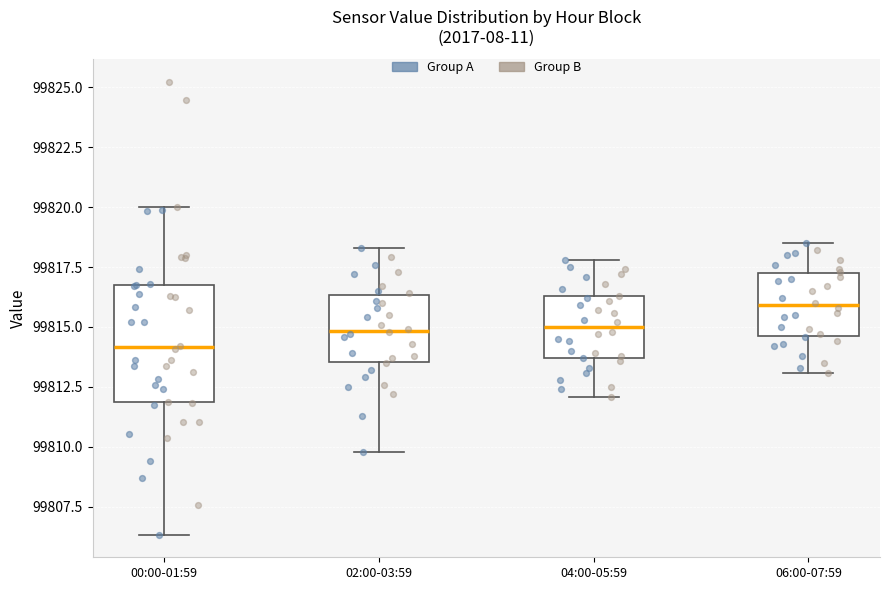

Where does the upper whisker of the box for 02:00-03:59 end on the y-axis? The values are not printed on the chart, so give them approximately, as read against the axis.

99818.5